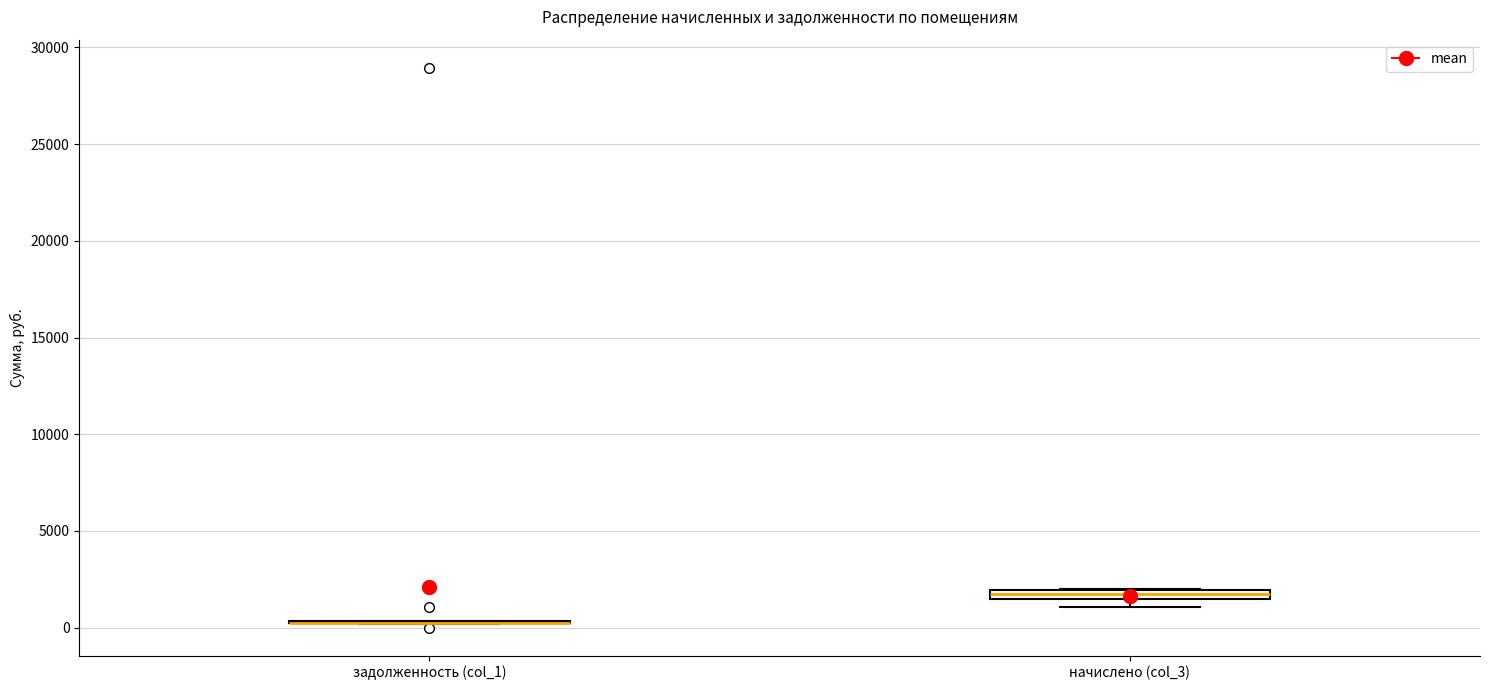

Where is the upper edge of the box for начислено (col_3) on the y-axis? The values are not printed on the chart, so give them approximately, as read against the axis.

2000